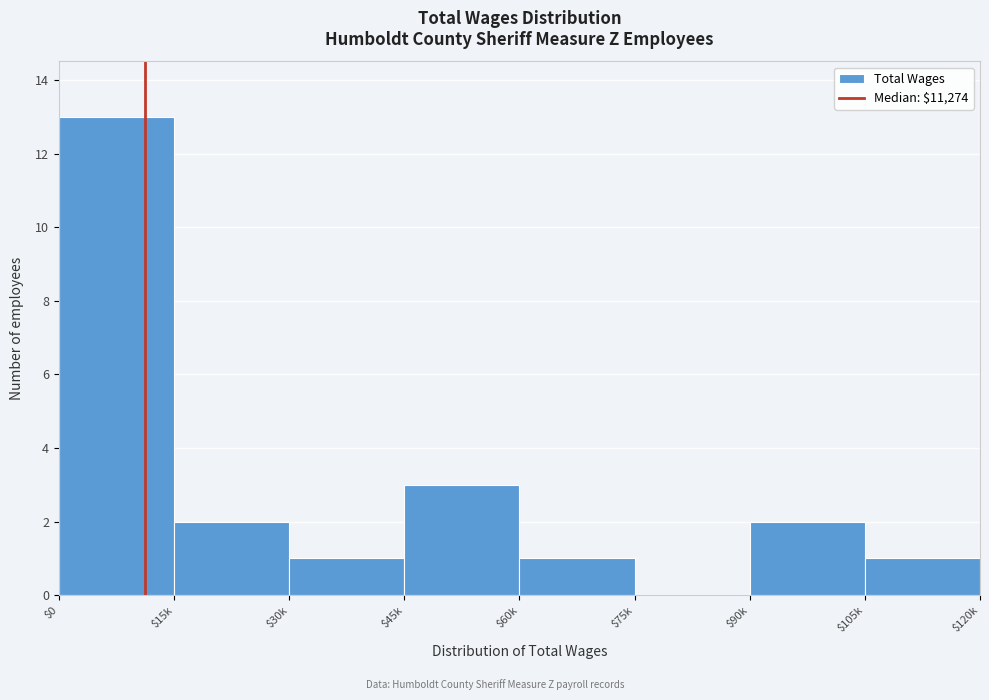

What is the maximum value shown in the chart?

13